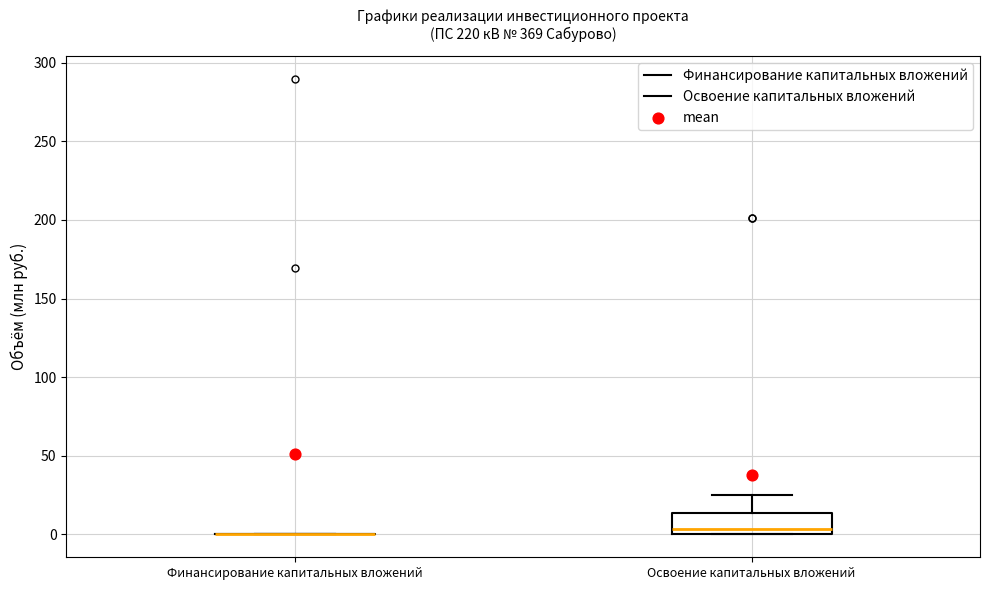

Comparing the boxes themselves (not the whiskers), which one is the tallest?

Освоение капитальных вложений